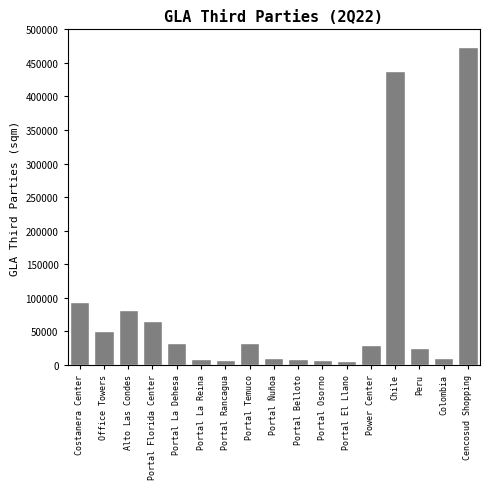

What is the label of the 11th bar from the right?

Portal Rancagua